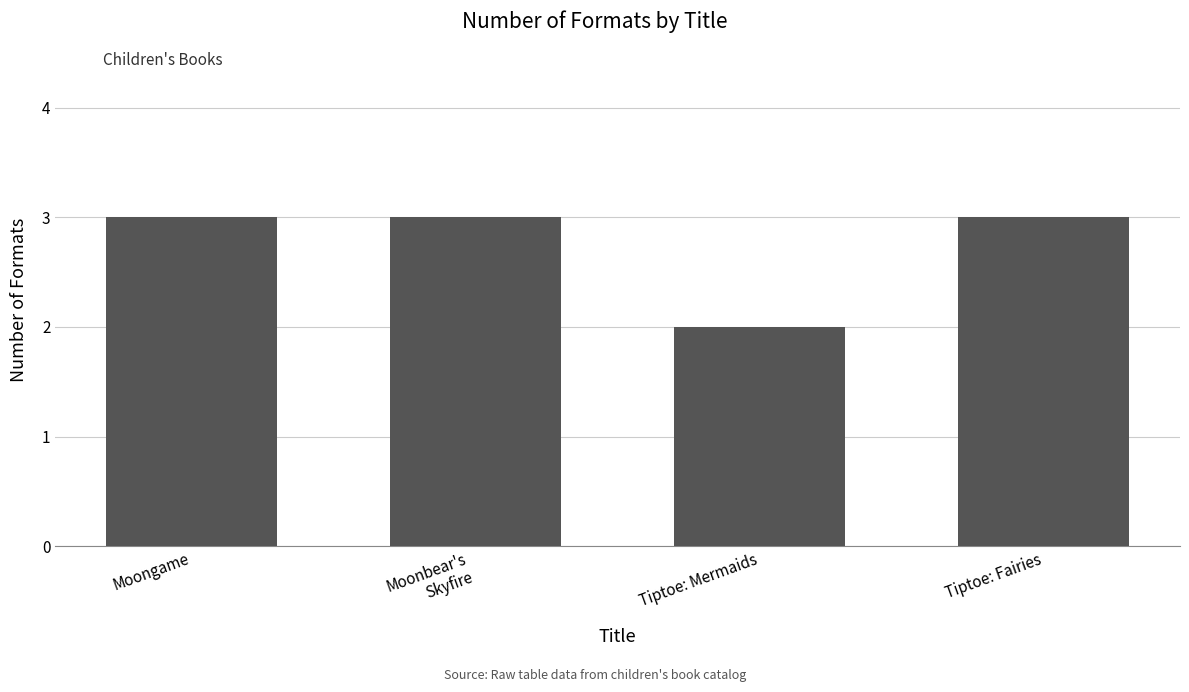

Reading right to left, what are all the values shown in this chart?

3	2	3	3